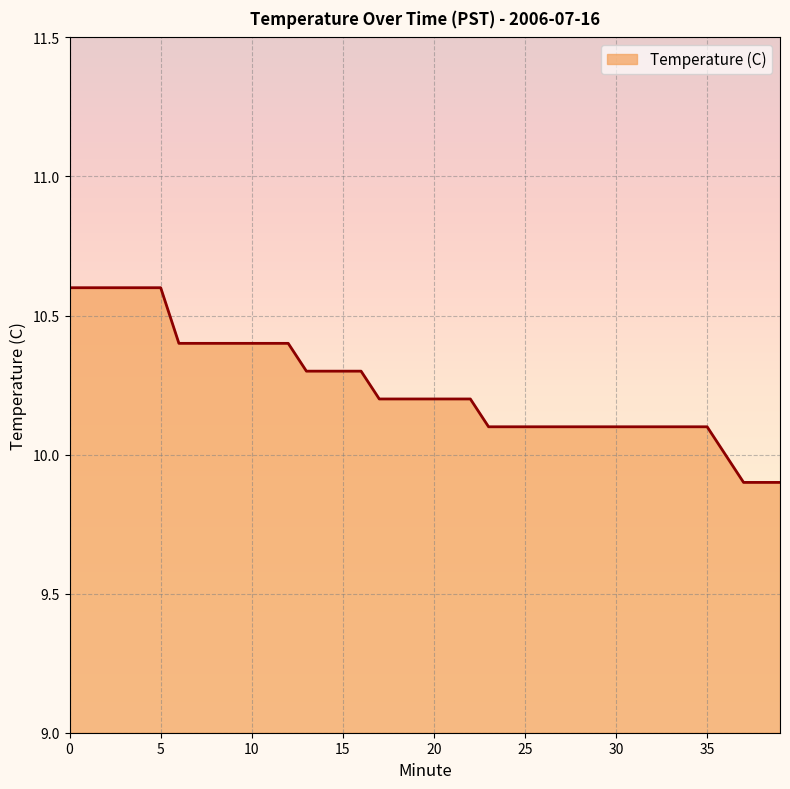

What is the difference between the maximum and minimum values?

0.7